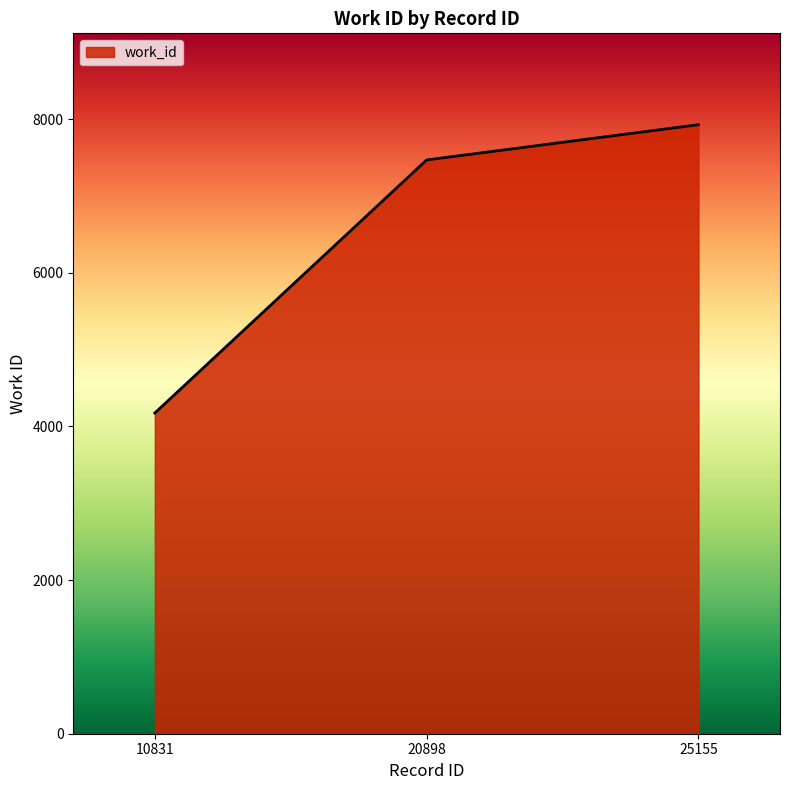

Which has a higher value, 10831 or 20898?

20898